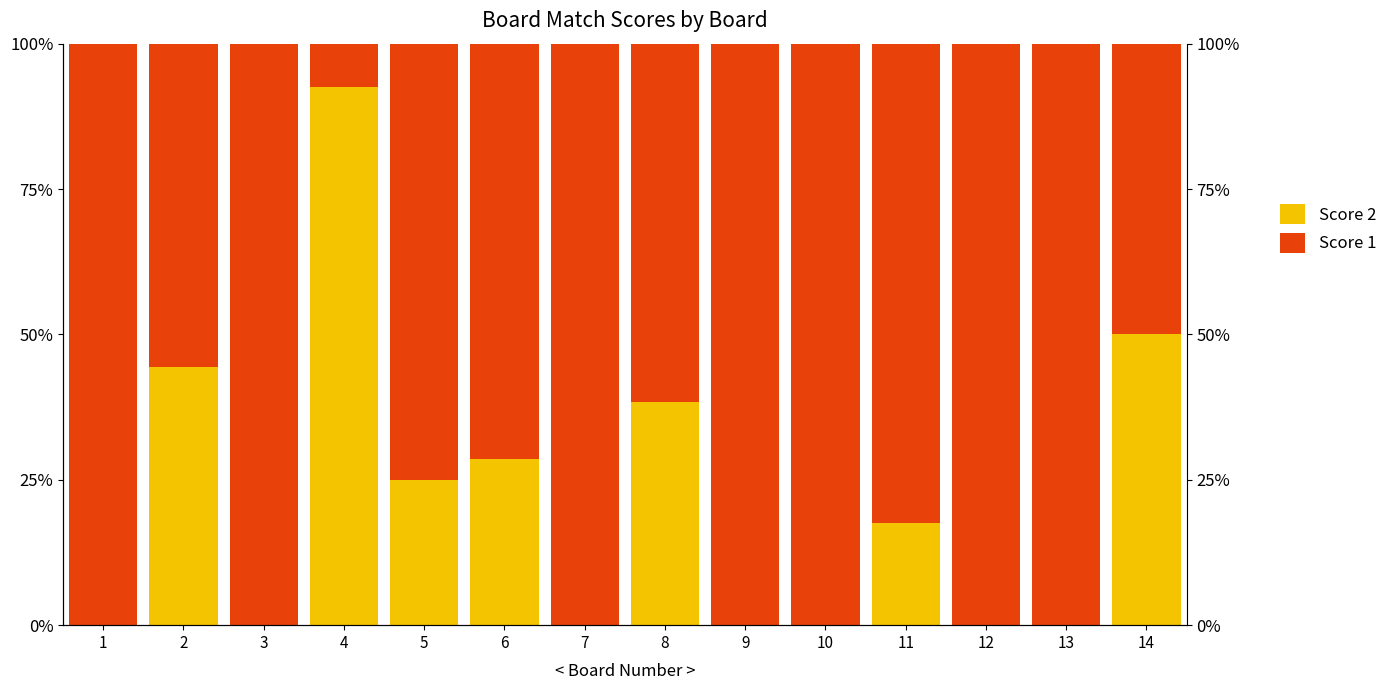

What is the difference between the second highest and second lowest values in the Score 2 series?

50.0